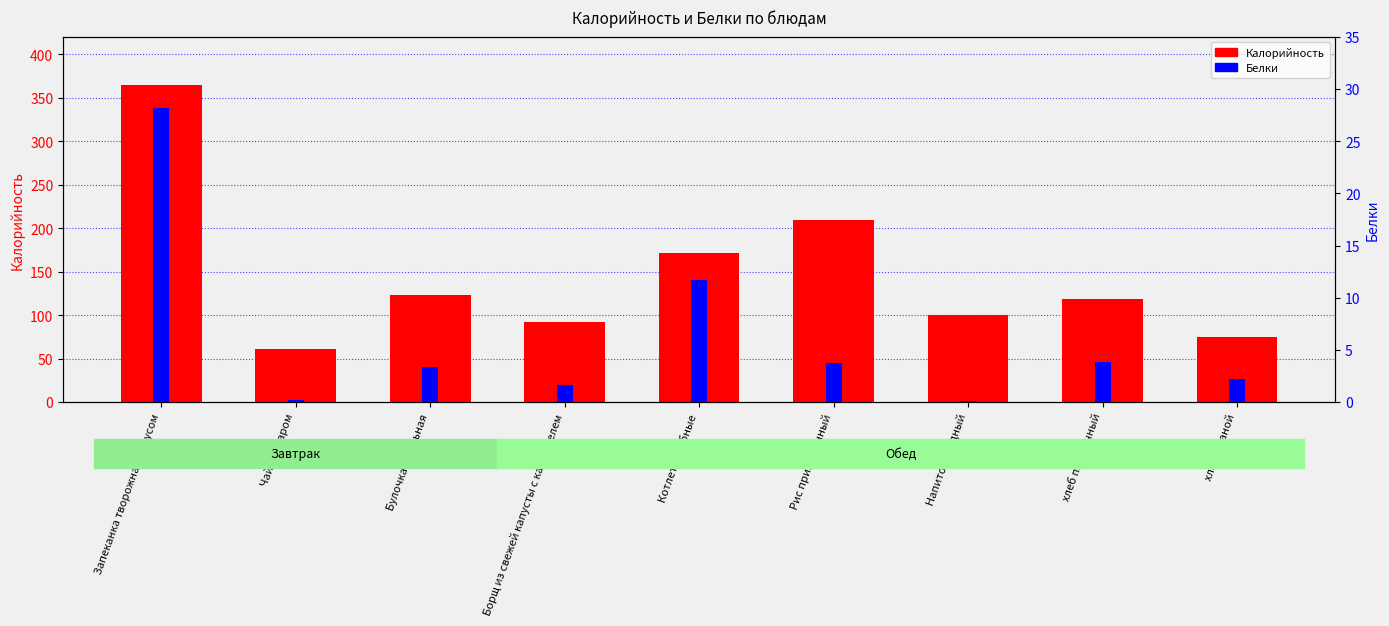

Reading right to left, list all the values displayed in this chart.

Калорийность: 75.0	118.0	100.0	209.0	171.0	92.0	123.0	61.0	365.0
Белки: 2.2	3.8	0.1	3.7	11.7	1.7	3.4	0.2	28.1